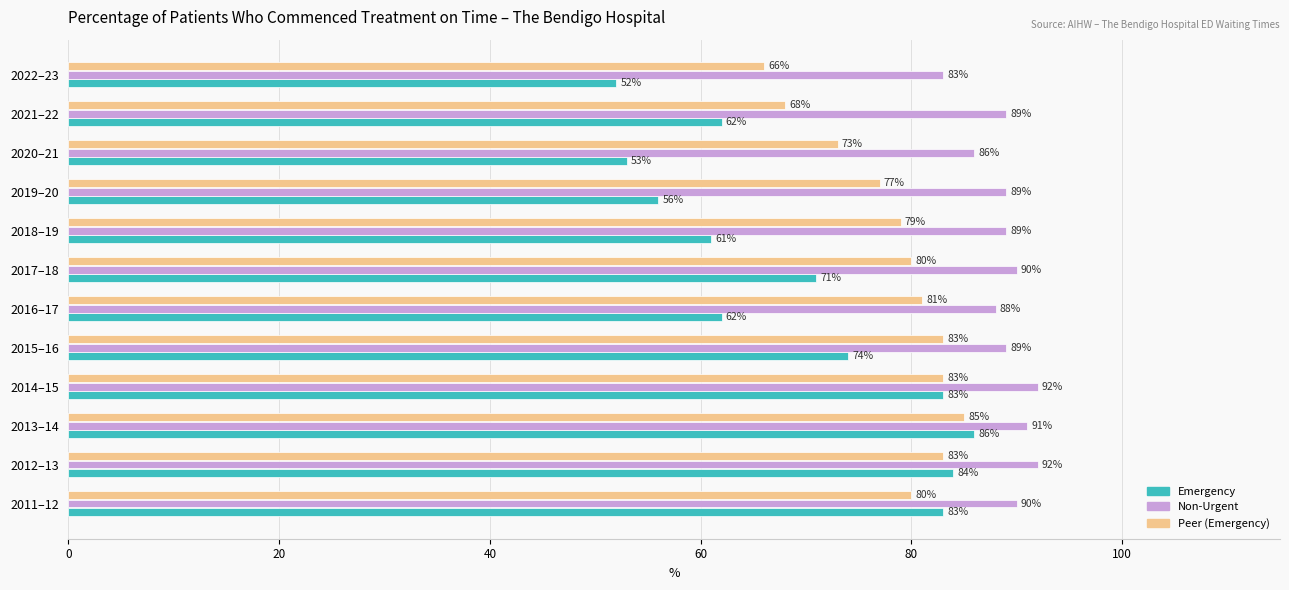

The value of Non-Urgent at 2012–13 is 63. True or false?

False